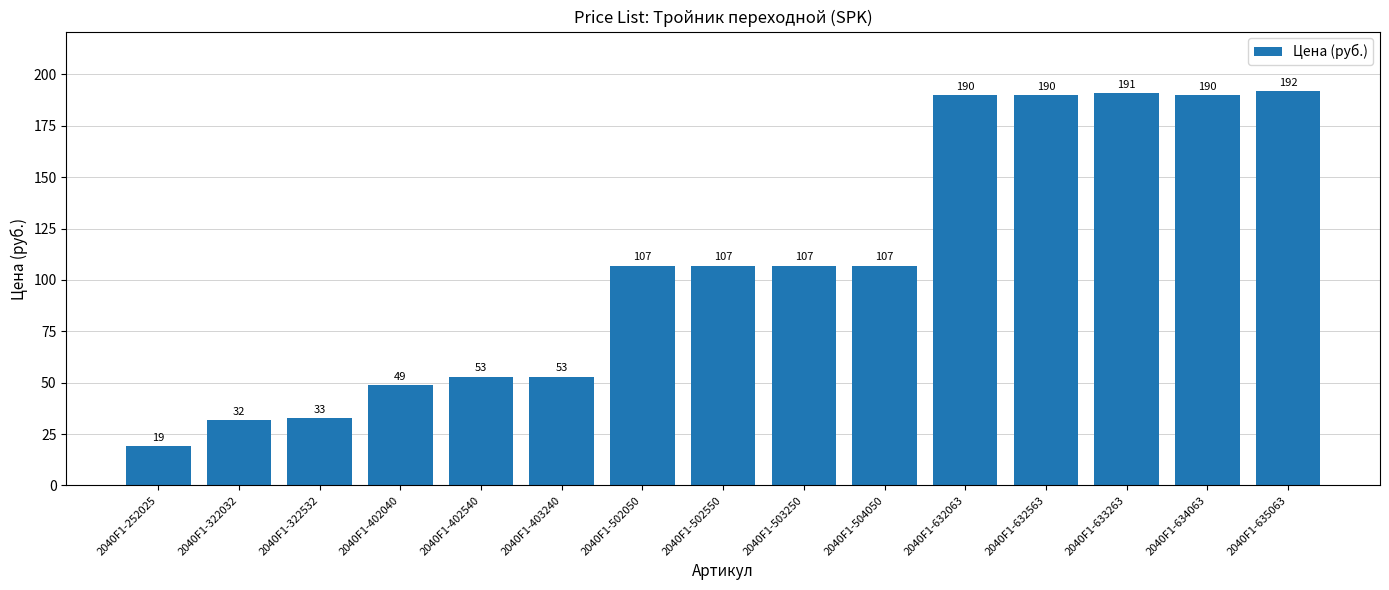

Reading right to left, extract all data points from this chart.

2040F1-635063=192	2040F1-634063=190	2040F1-633263=191	2040F1-632563=190	2040F1-632063=190	2040F1-504050=107	2040F1-503250=107	2040F1-502550=107	2040F1-502050=107	2040F1-403240=53	2040F1-402540=53	2040F1-402040=49	2040F1-322532=33	2040F1-322032=32	2040F1-252025=19